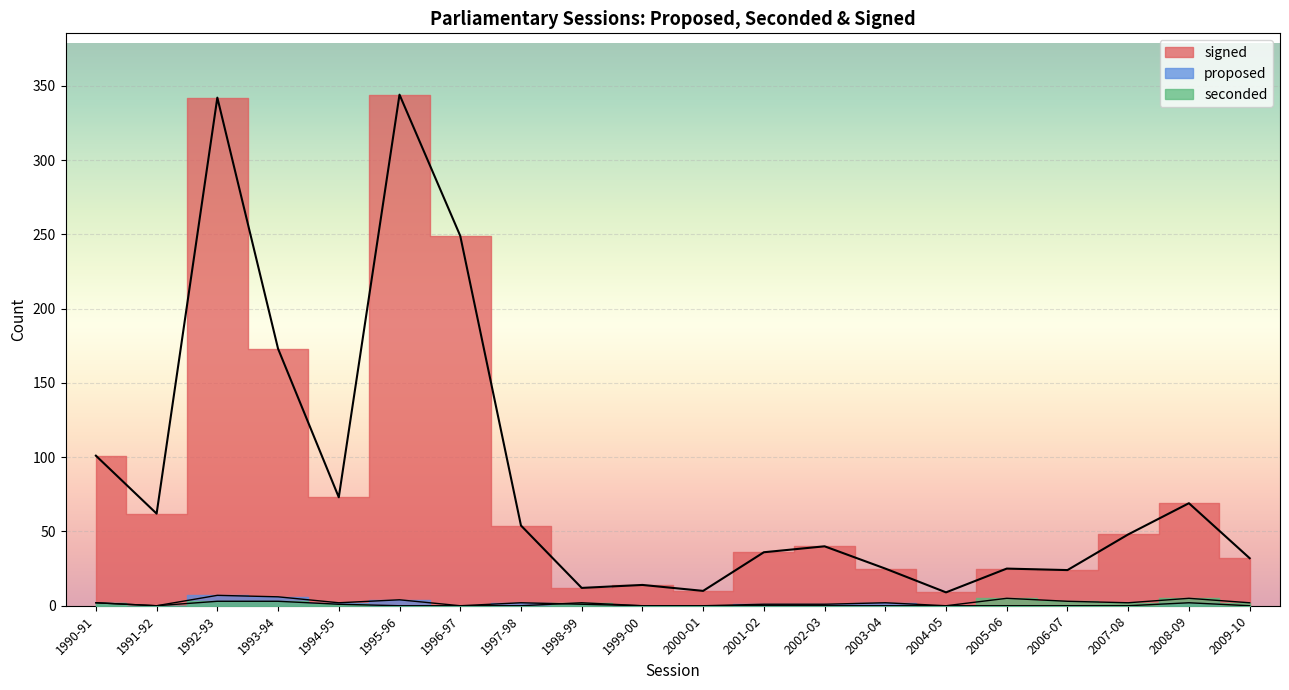

How many lines are shown in the chart?

3